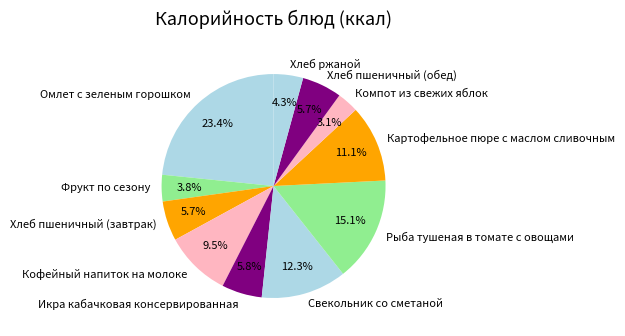

What portion of the pie excludes Фрукт по сезону?

96.2%